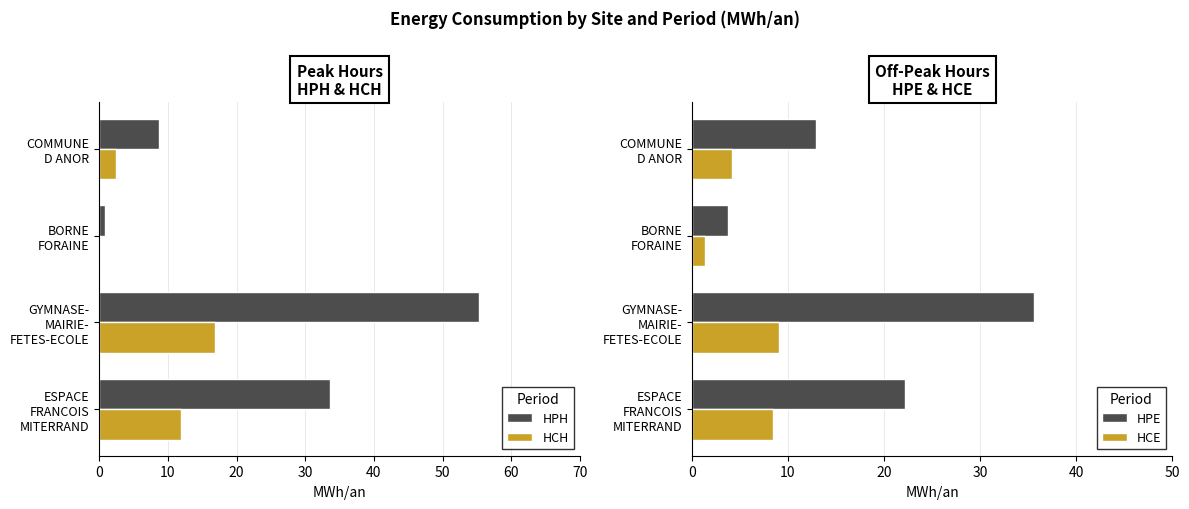

What is the sum of all HPH values?

98.5